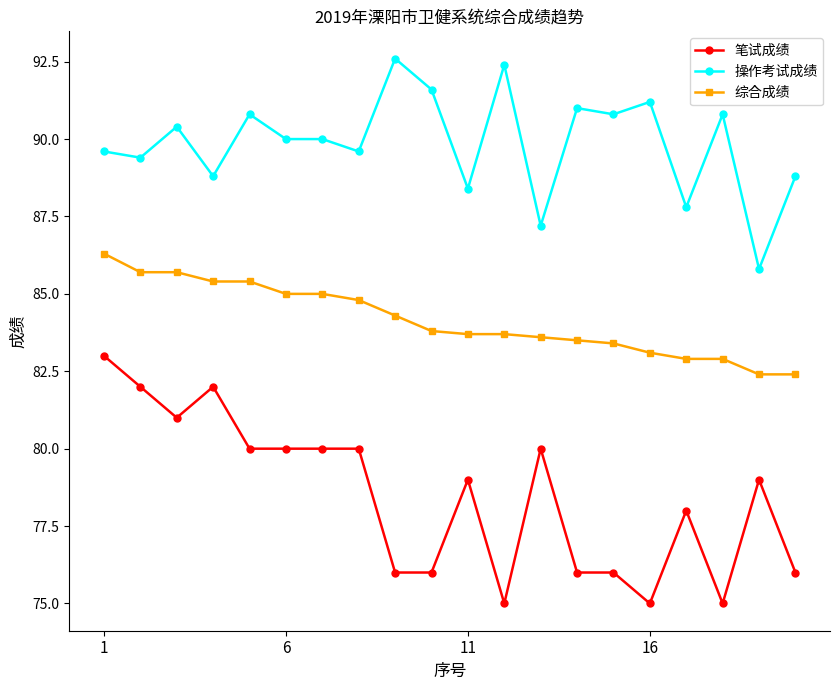

What is the minimum value shown in the chart?

75.0